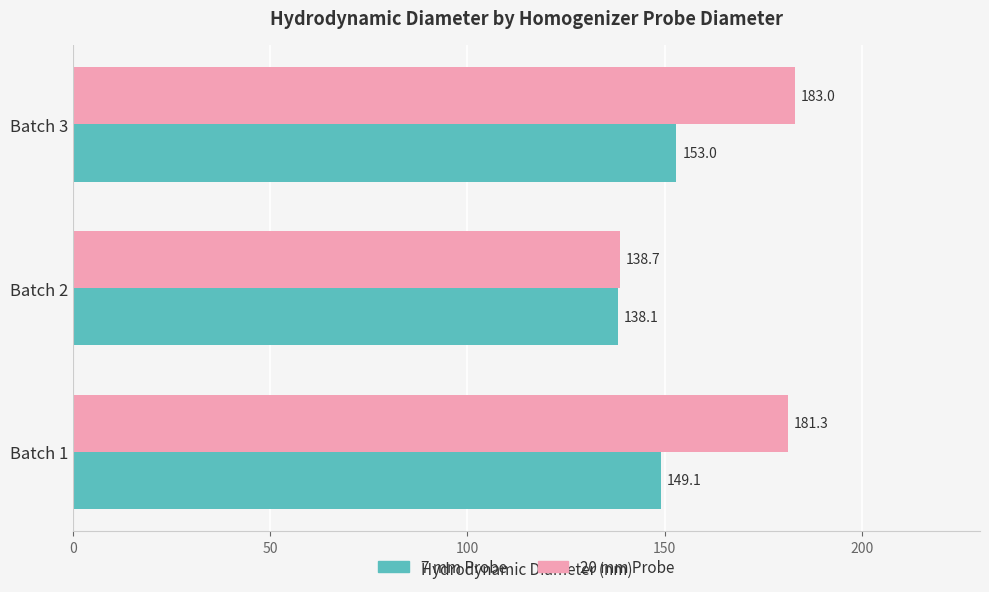

Which series has the widest spread of values?

20 mm Probe